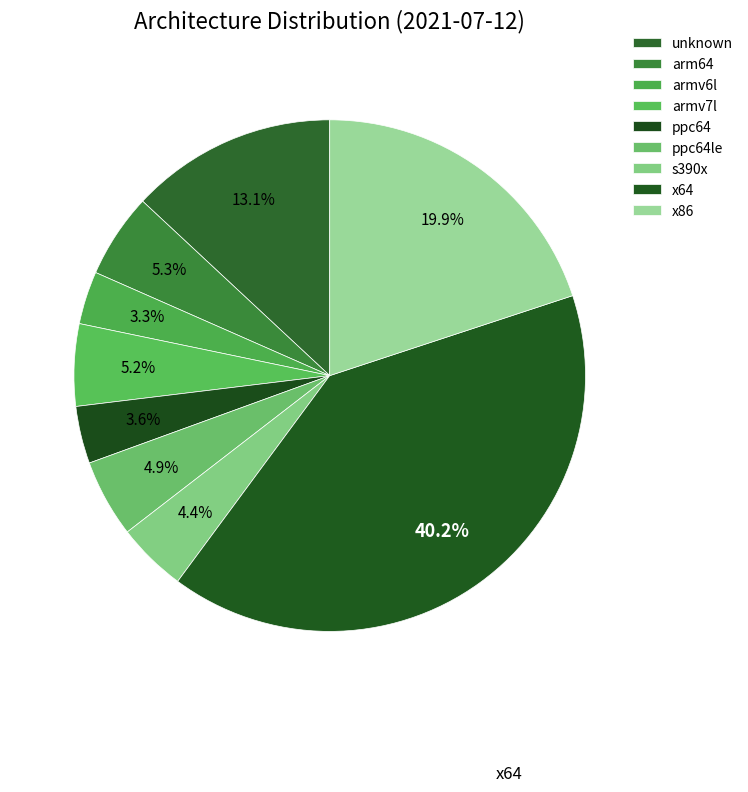

Combined, what portion of the pie is armv7l and x86?

25.1%